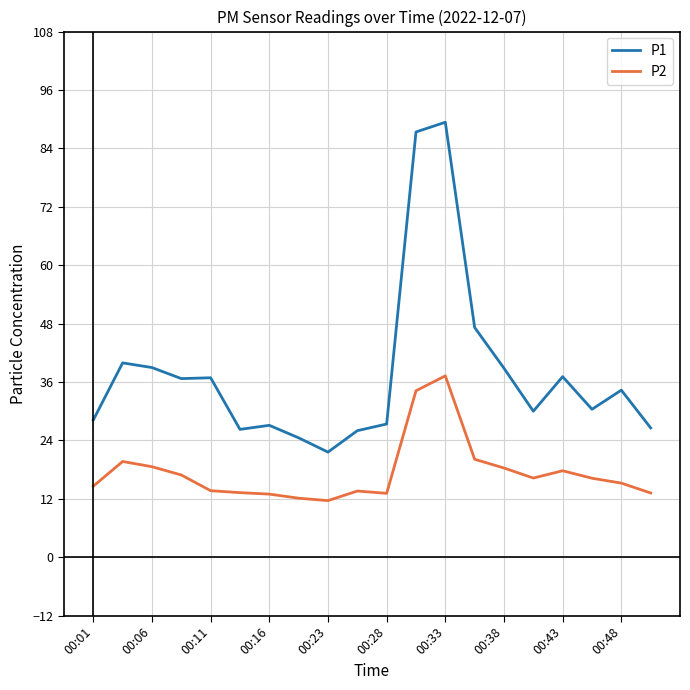

What is the lowest value of the P1 series?

21.6